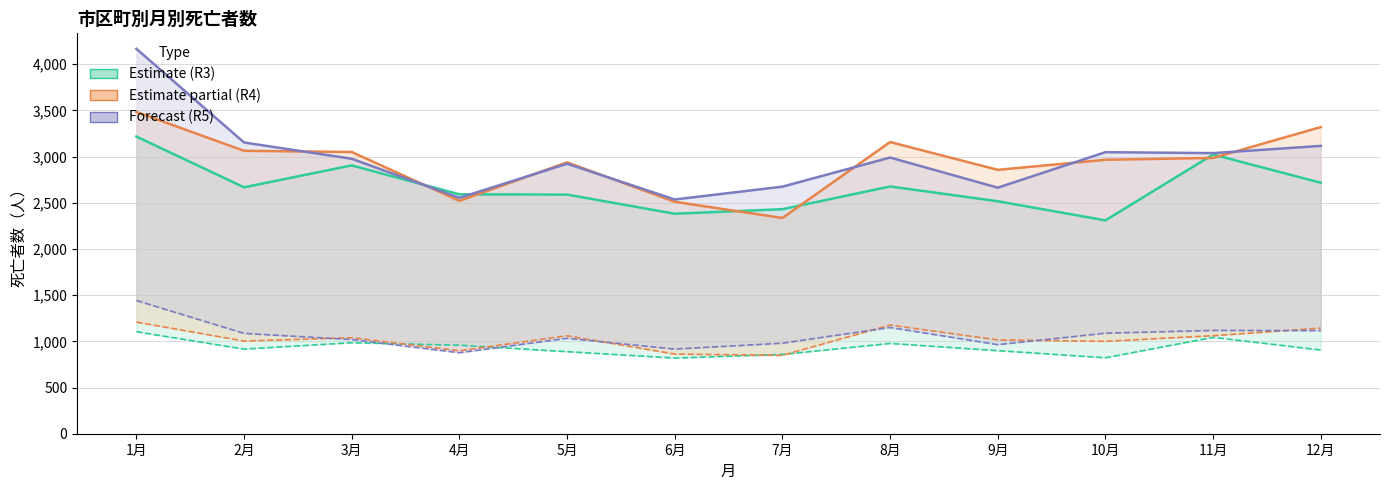

What is the lowest value of the 県総数 R3 series?

2309